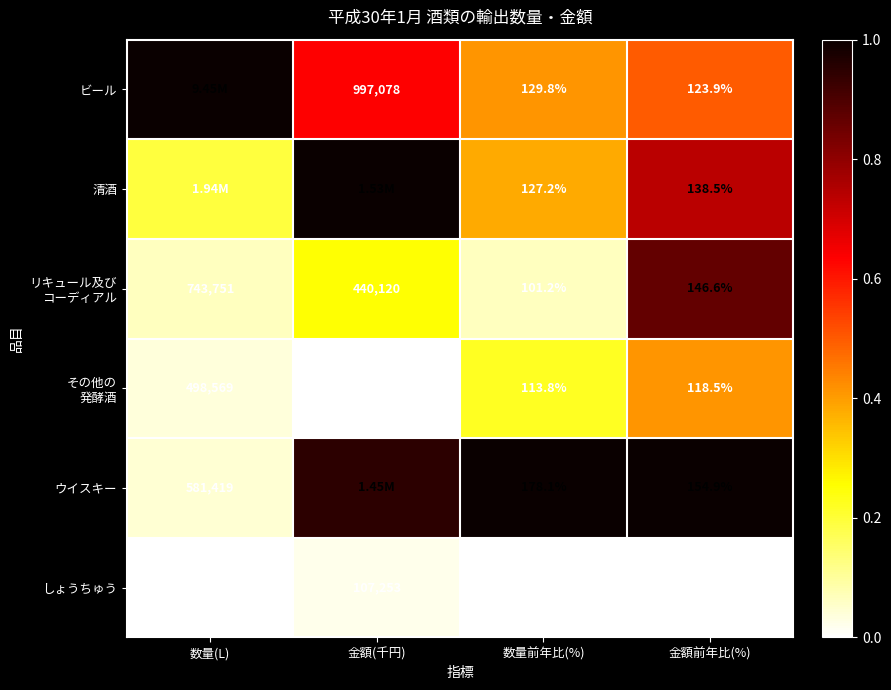

Is it true that しょうちゅう equals -0.0 at 数量(L)?

False